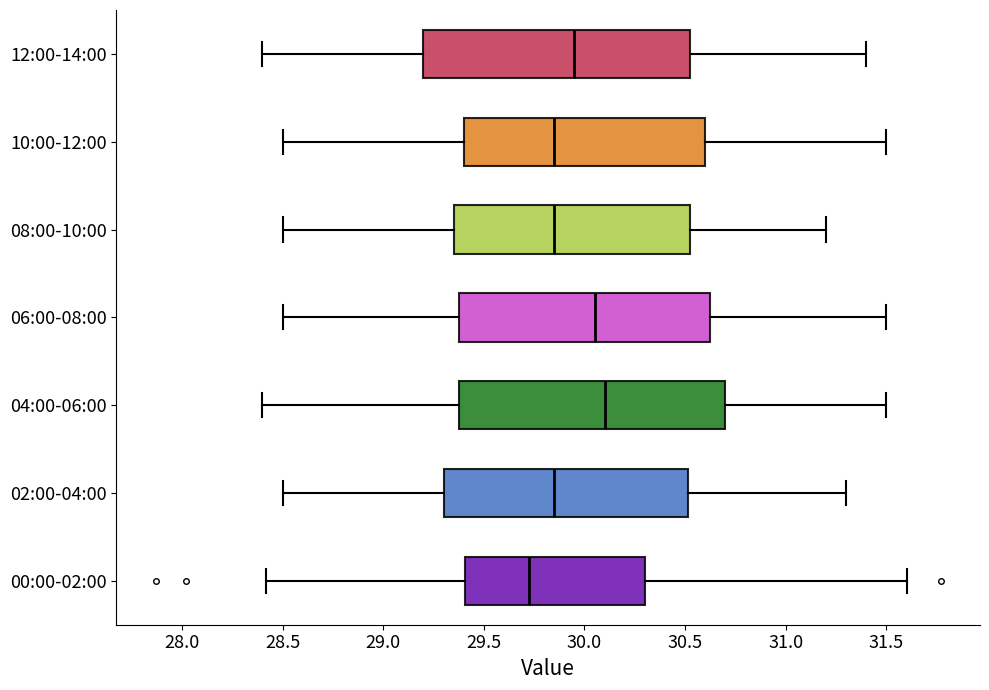

Which box's median line is the furthest to the right?

04:00-06:00